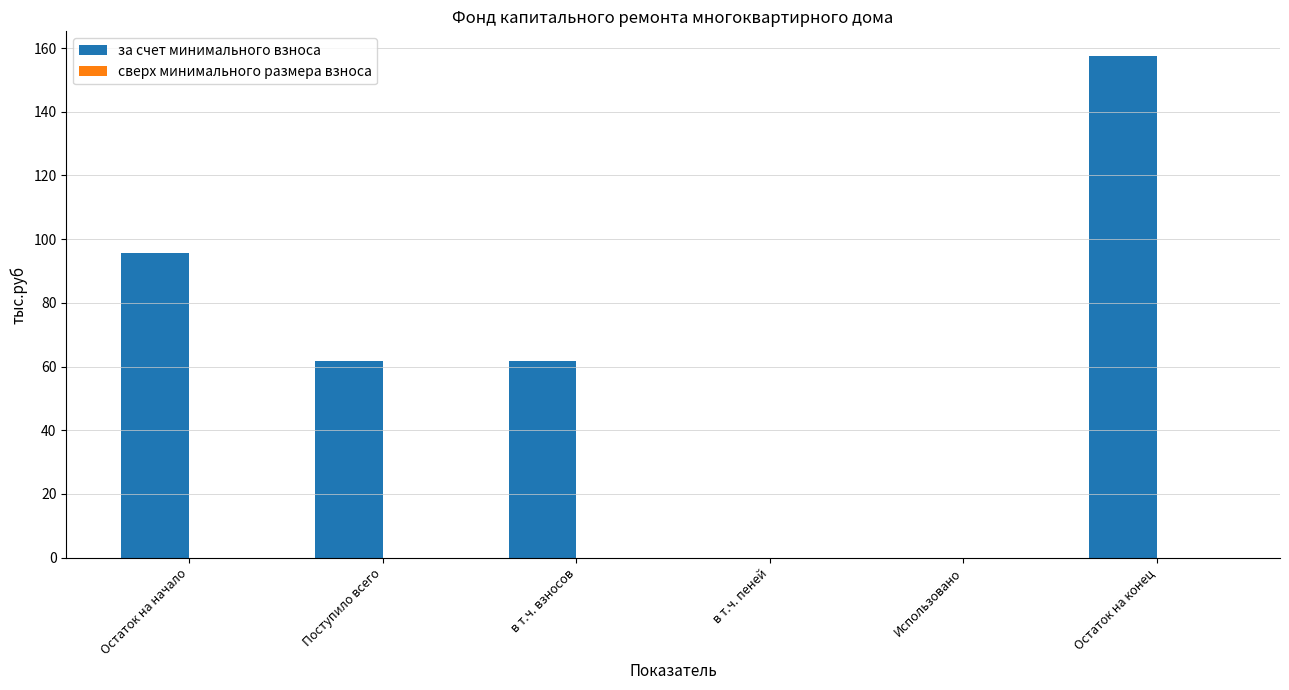

What is the sum of all values?

376.5